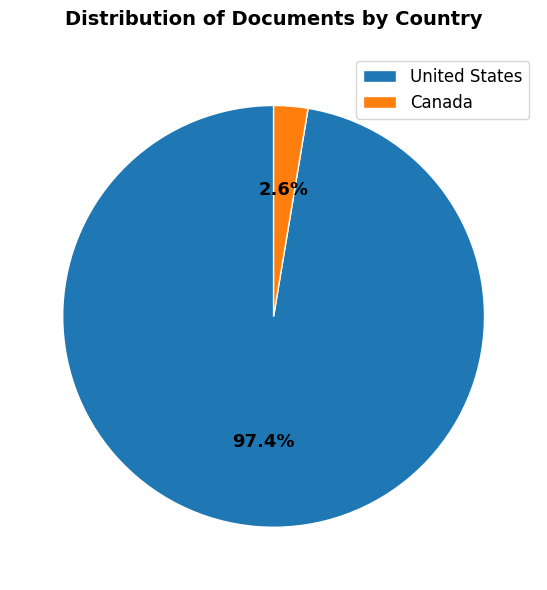

What percentage is the Canada slice, to the nearest percent?

3%